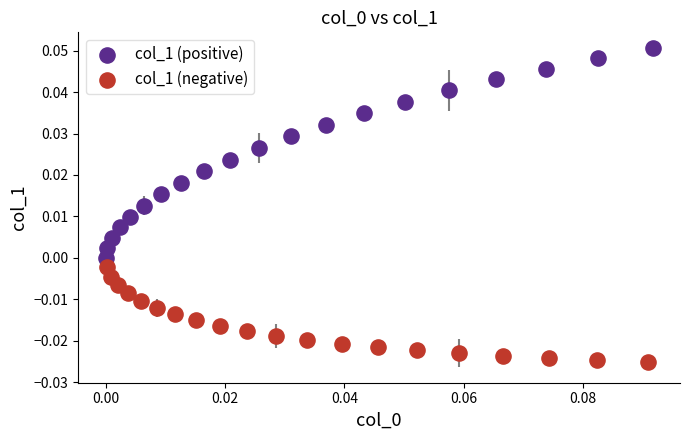

Which series contains the highest Y value?

col_1 (positive)